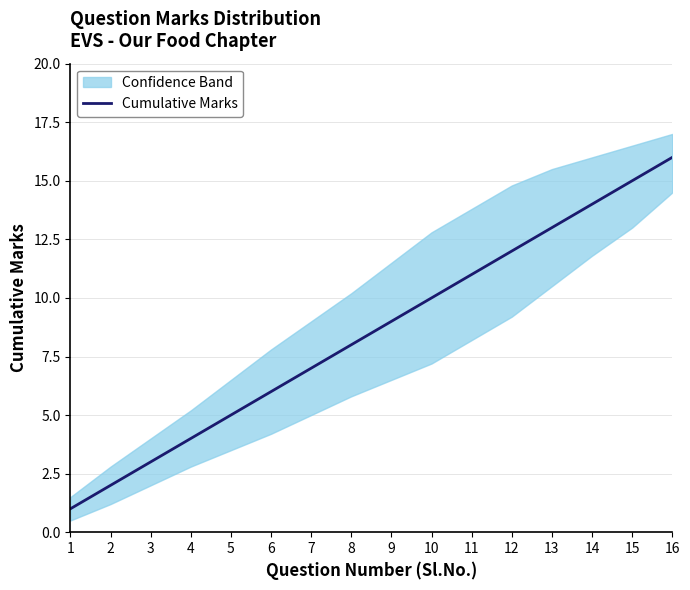

List the labels in order of Cumulative Marks value, largest first.

16, 15, 14, 13, 12, 11, 10, 9, 8, 7, 6, 5, 4, 3, 2, 1